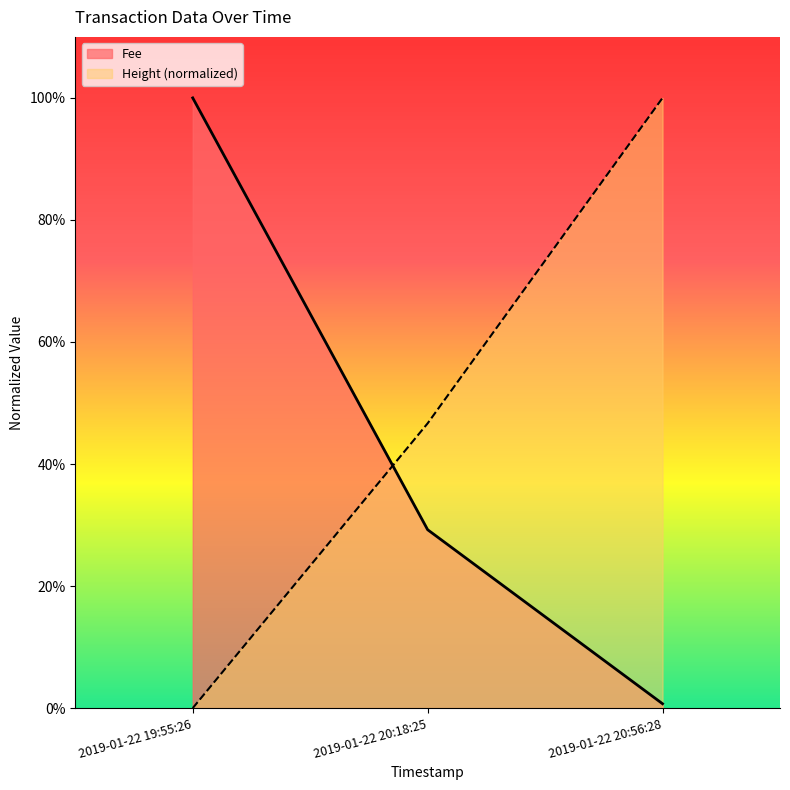

What is the label of the 2nd point from the right?

2019-01-22 20:18:25